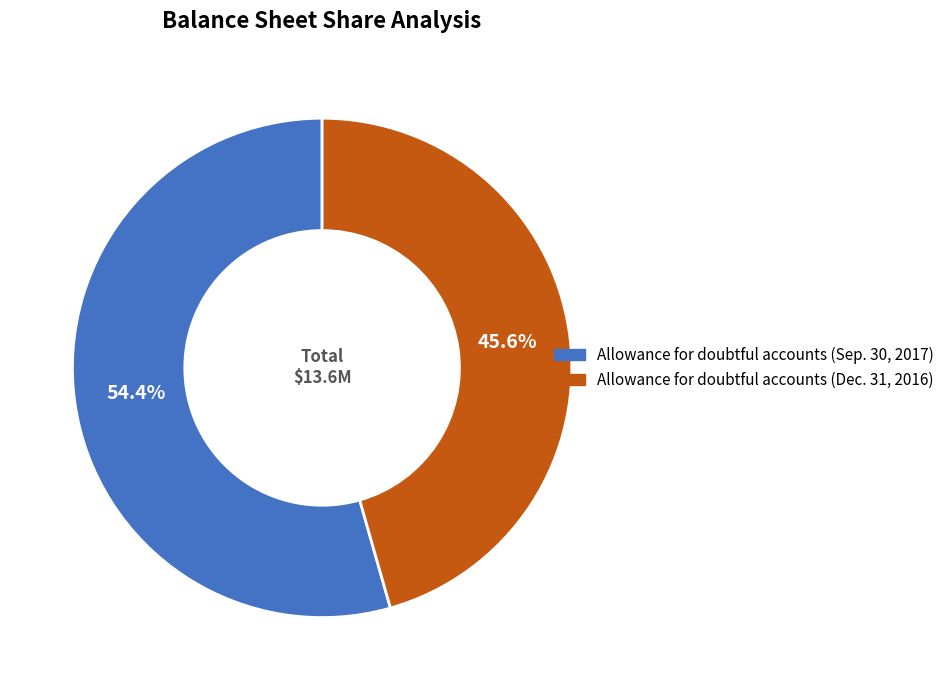

To the nearest percent, what percentage of the pie is Allowance for doubtful accounts (Sep. 30, 2017)?

54%